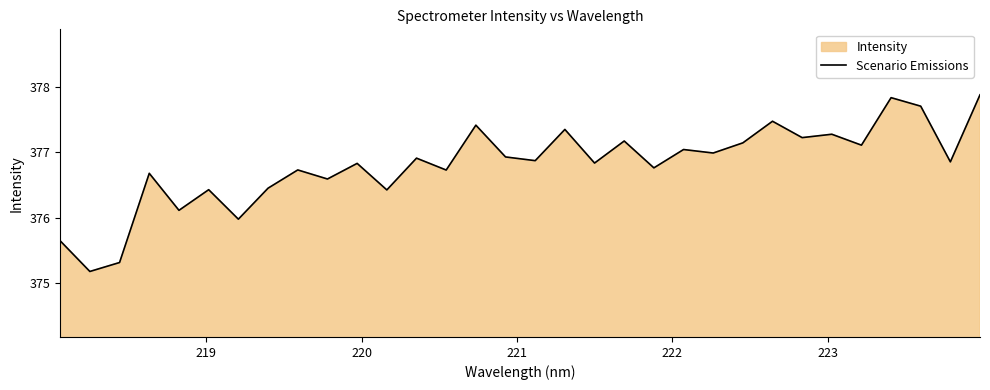

What is the difference between the maximum and minimum values?

2.7